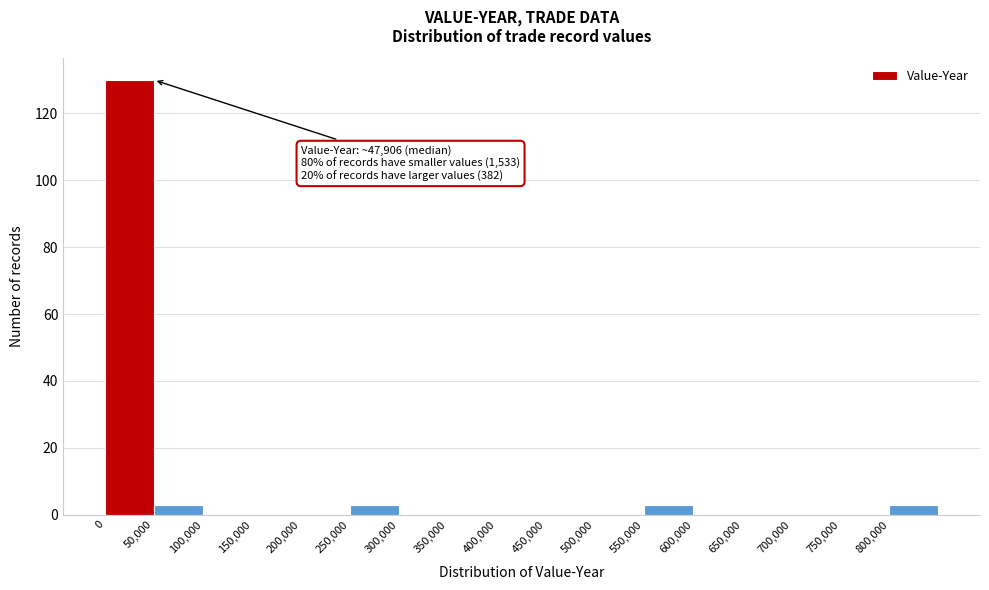

Over which range of the x-axis is the bar tallest?

0 to 50000